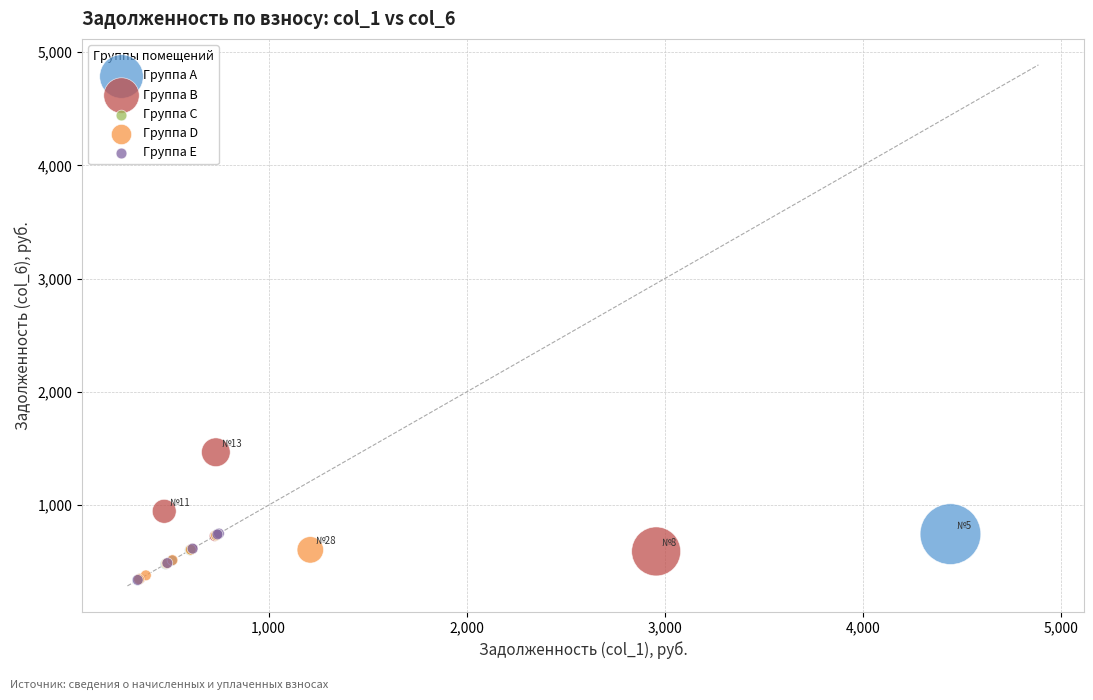

What are all the series names shown in the legend?

Группа A, Группа B, Группа C, Группа D, Группа E